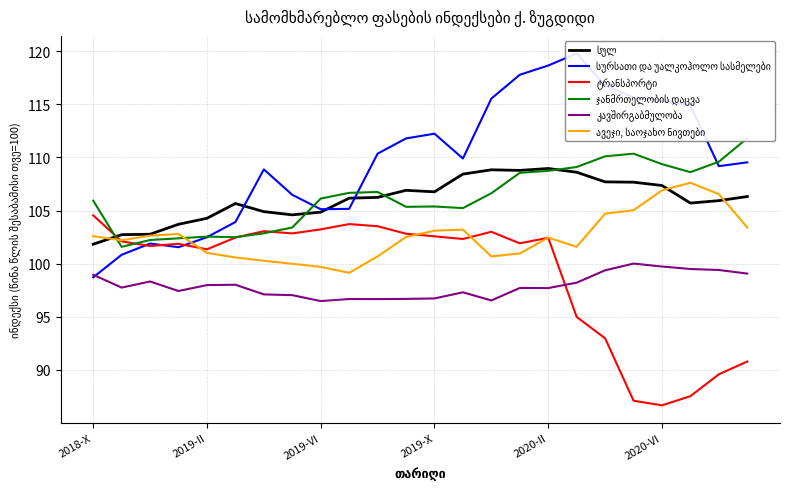

At which category is the sum across all series the highest?

2020-II